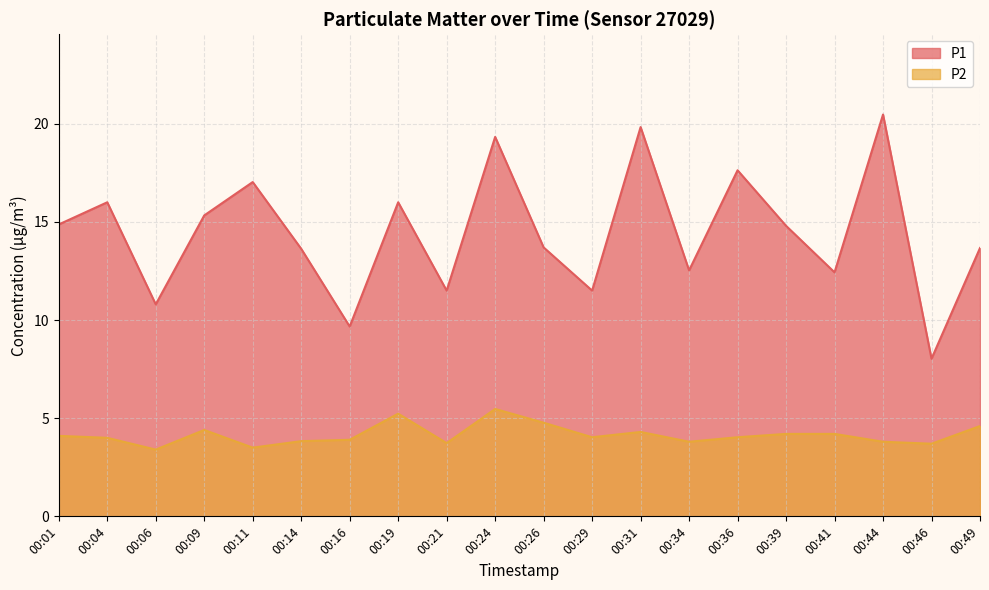

What is the value of the P1 point at the 20th from the left?

13.7